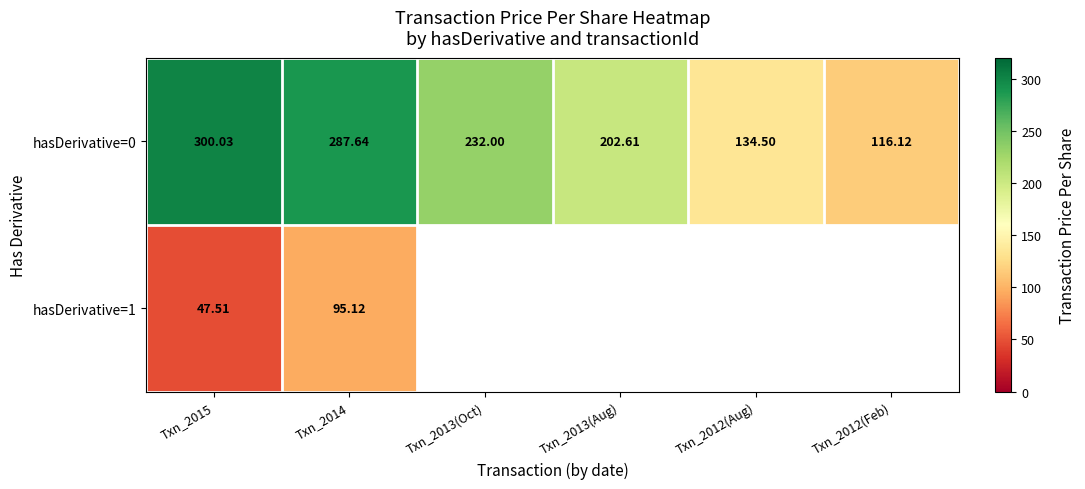

What is the lowest value of the hasDerivative=0 series?

116.1